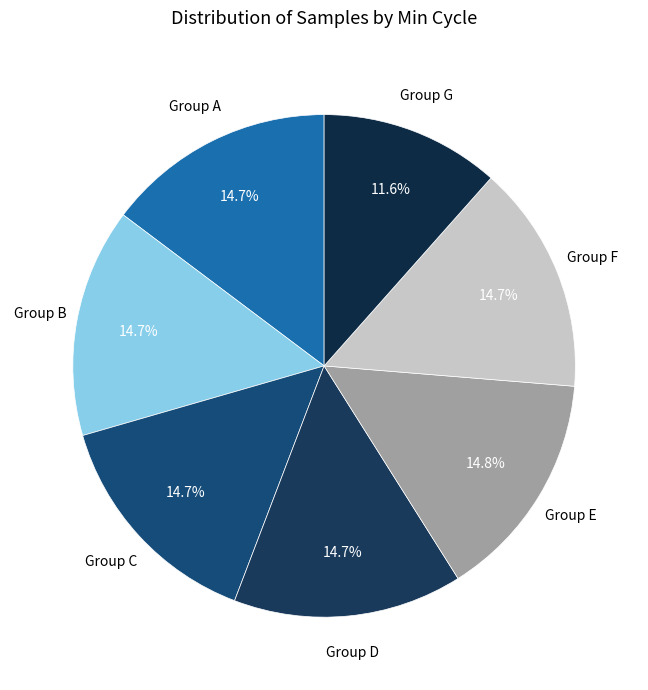

To the nearest percent, what is the average slice percentage?

14%